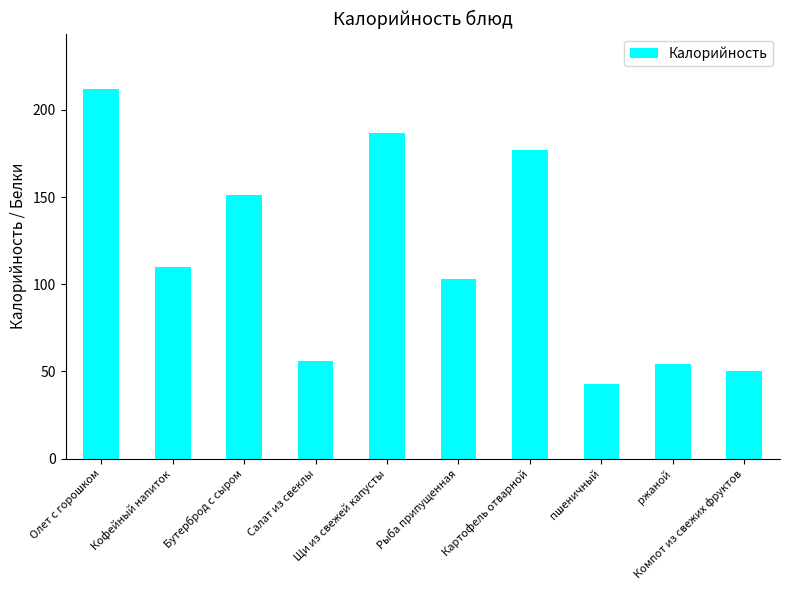

The chart shows a value of 187.0 at Щи из свежей капусты. True or false?

True